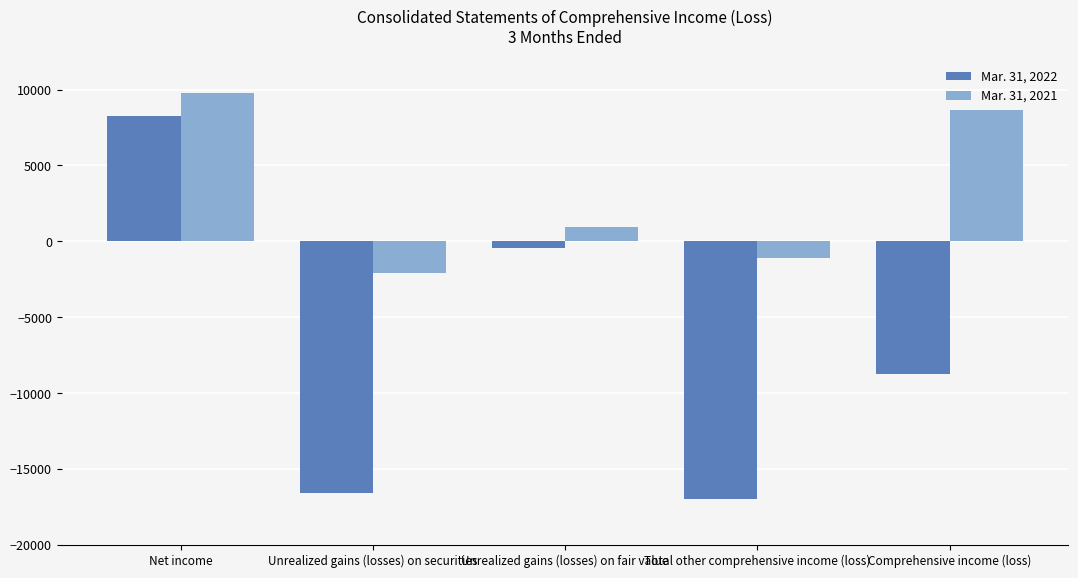

What is the average value of the Mar. 31, 2021 series?

3242